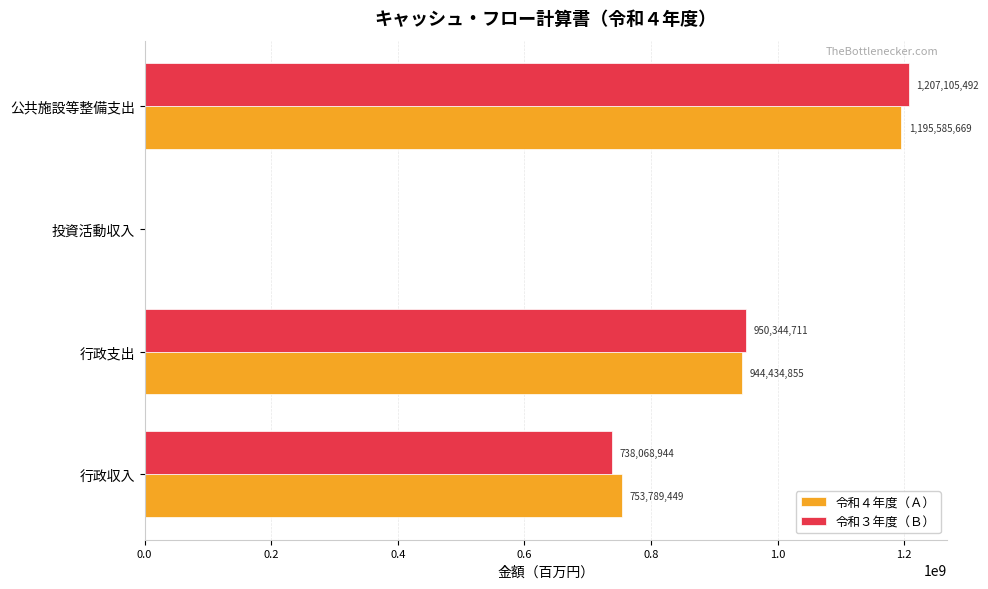

How many 令和３年度（Ｂ） values are between 738068944 and 1207105492?

3